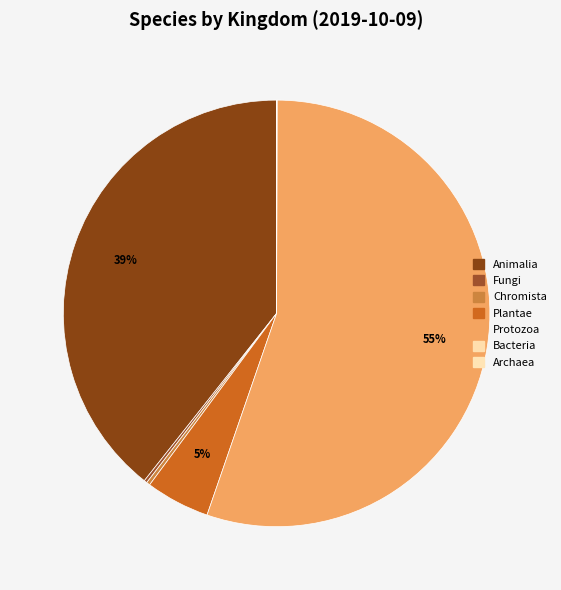

Is there any slice that represents more than half of the pie?

Yes